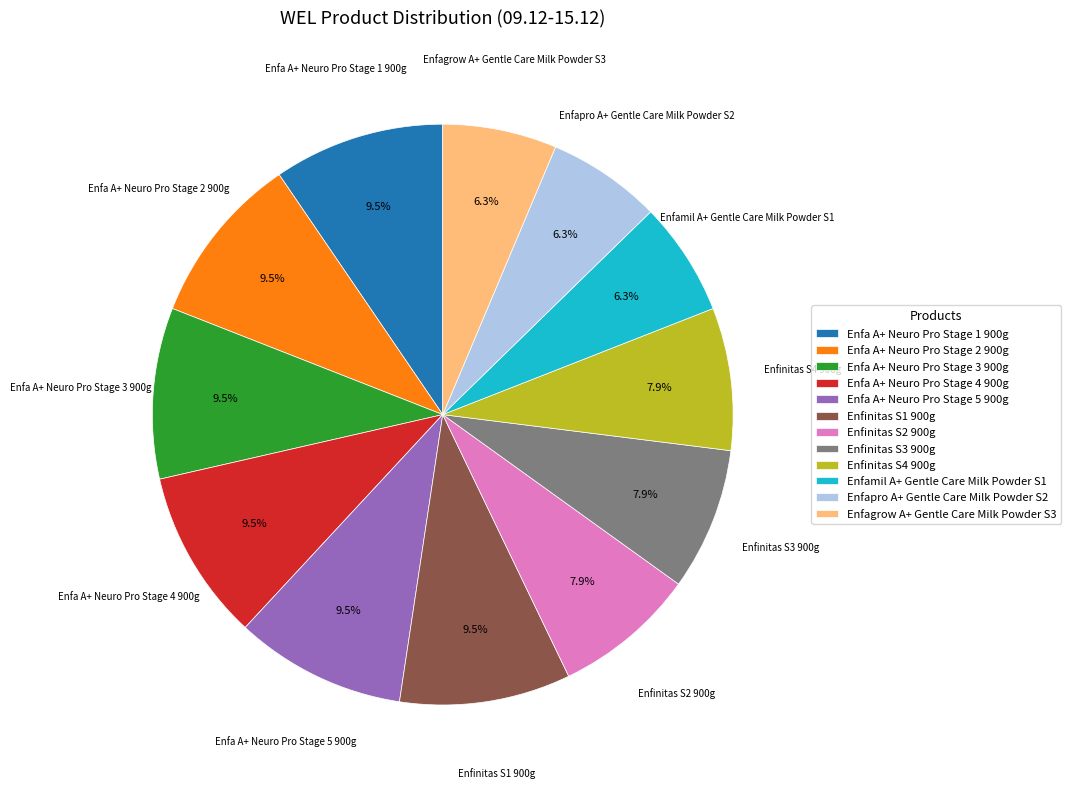

Does Enfapro A+ Gentle Care Milk Powder S2 account for over 50% of the chart?

No